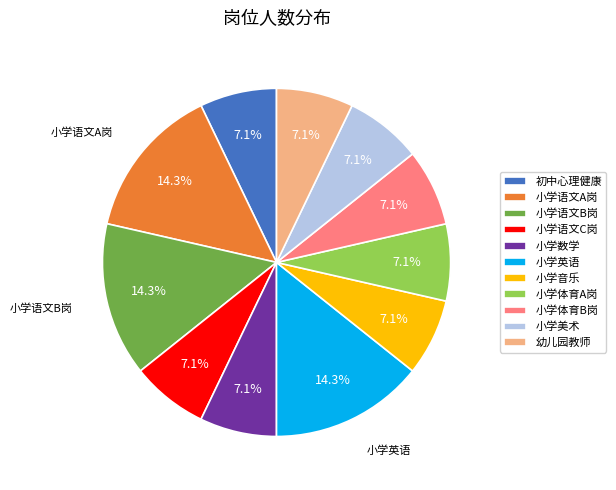

What is the ratio of the value at 小学语文C岗 to the value at 小学数学?

1.0